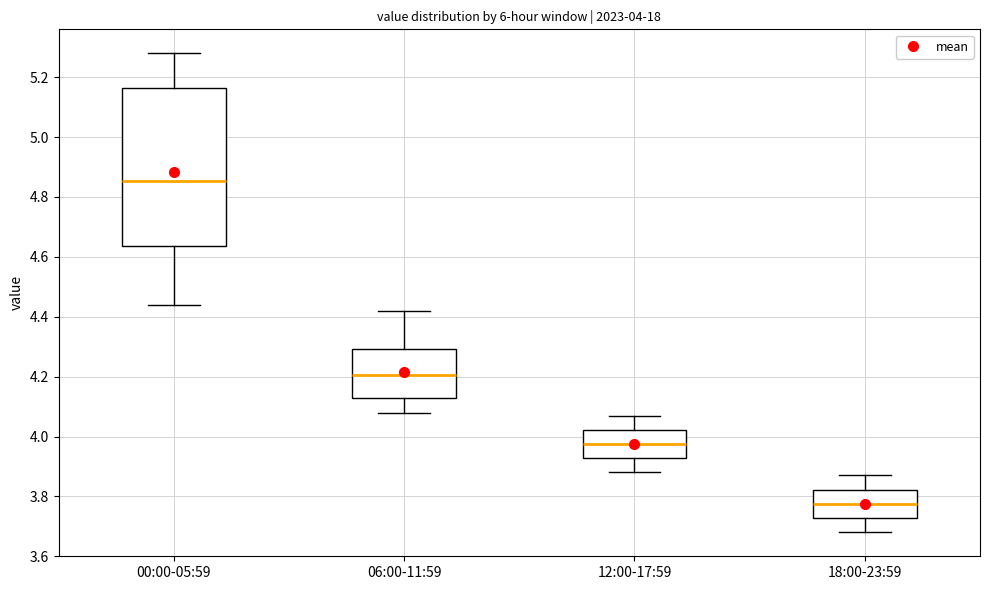

Which box's median line is the highest?

00:00-05:59